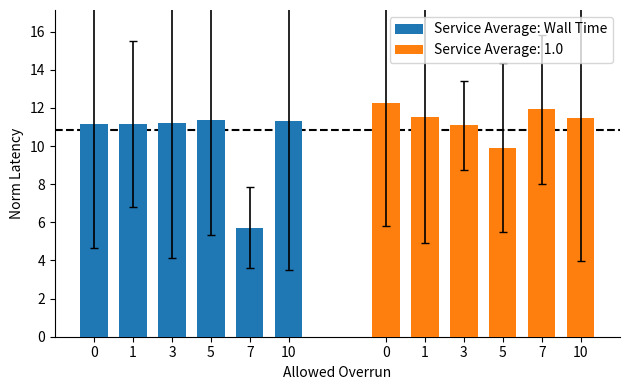

Reading left to right, transcribe all the data shown in this chart.

0=11.2	1=11.2	3=11.2	5=11.3	7=5.7	10=11.3